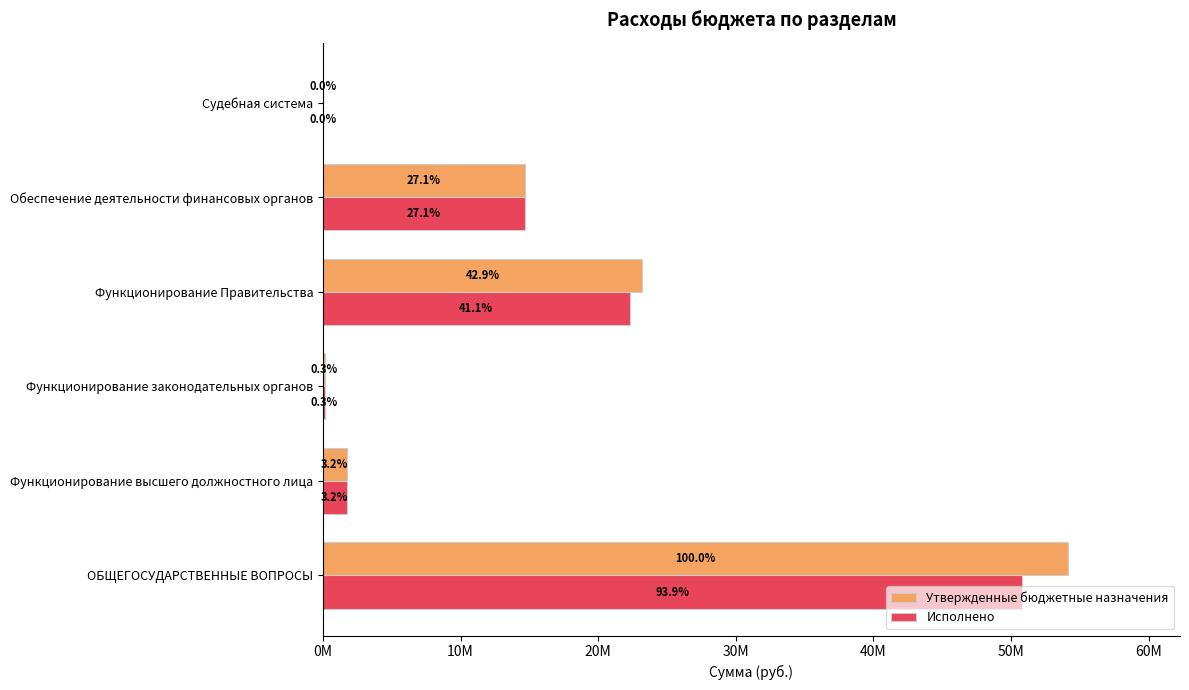

What are all the series names shown in the legend?

Утвержденные бюджетные назначения, Исполнено